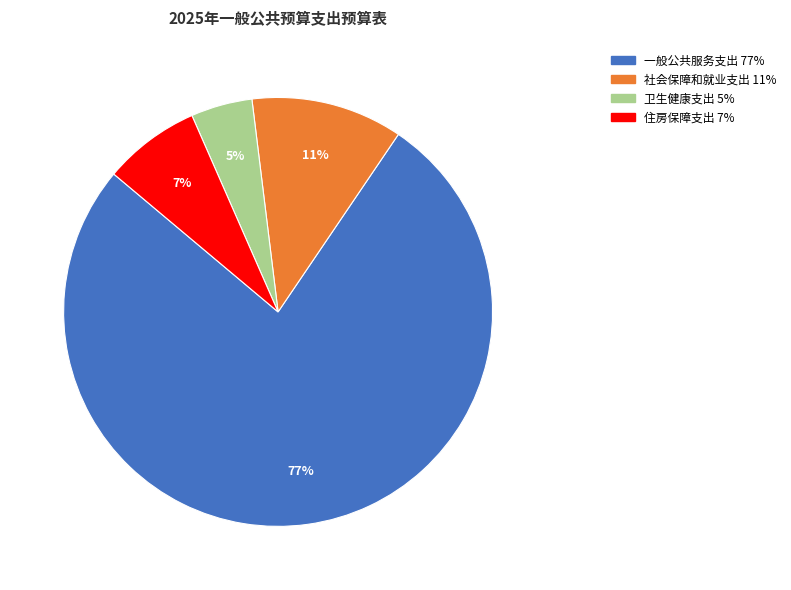

Combined, do 一般公共服务支出 and 住房保障支出 account for over 50%?

Yes